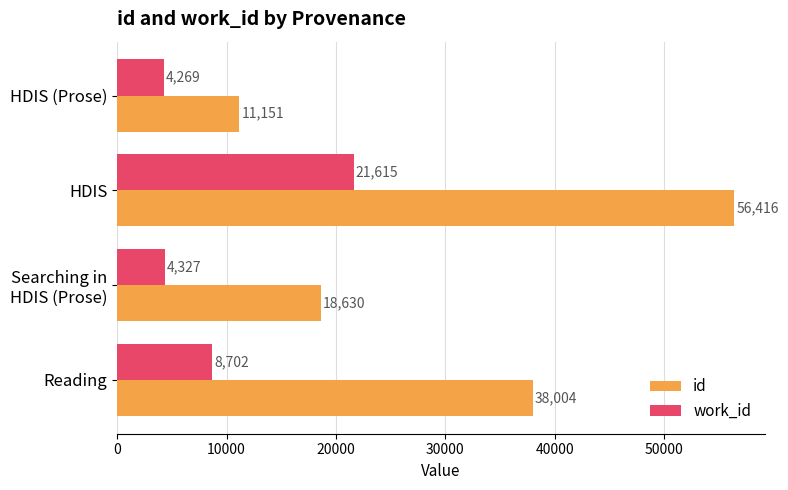

How many series are shown in this chart?

2